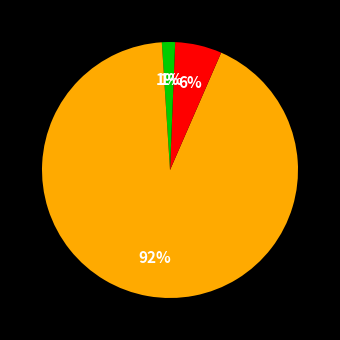

To the nearest percent, what is the average slice percentage?

25%